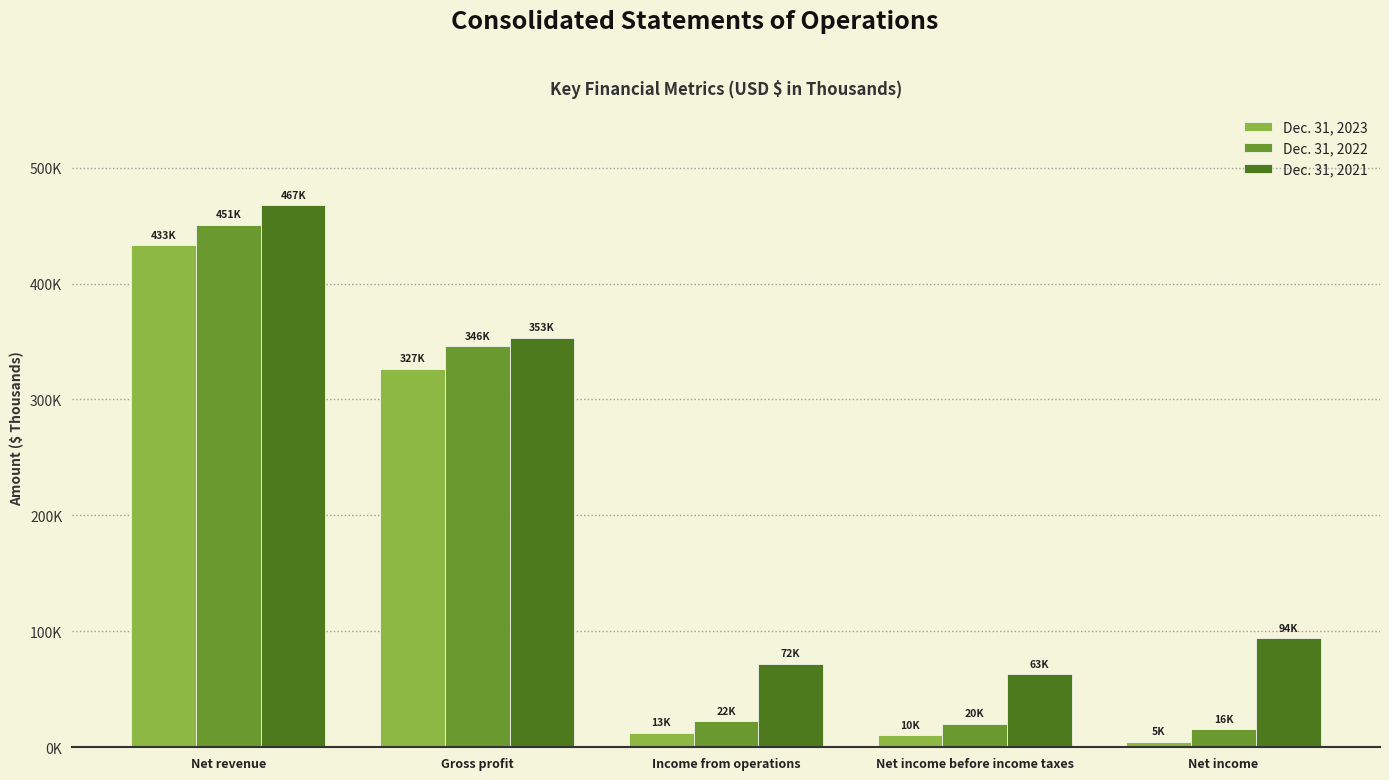

What is the difference between the Dec. 31, 2021 values at Net income and Gross profit?

258958